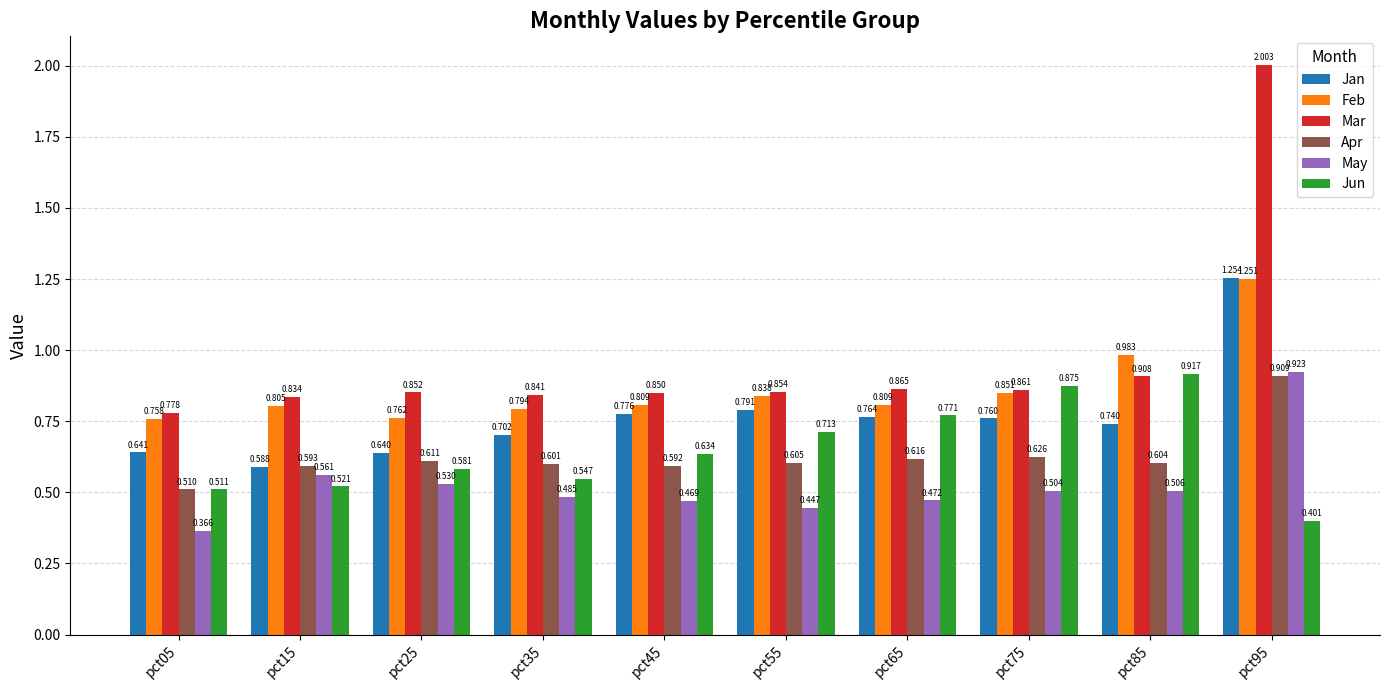

Which series has the largest range (max minus min)?

Mar